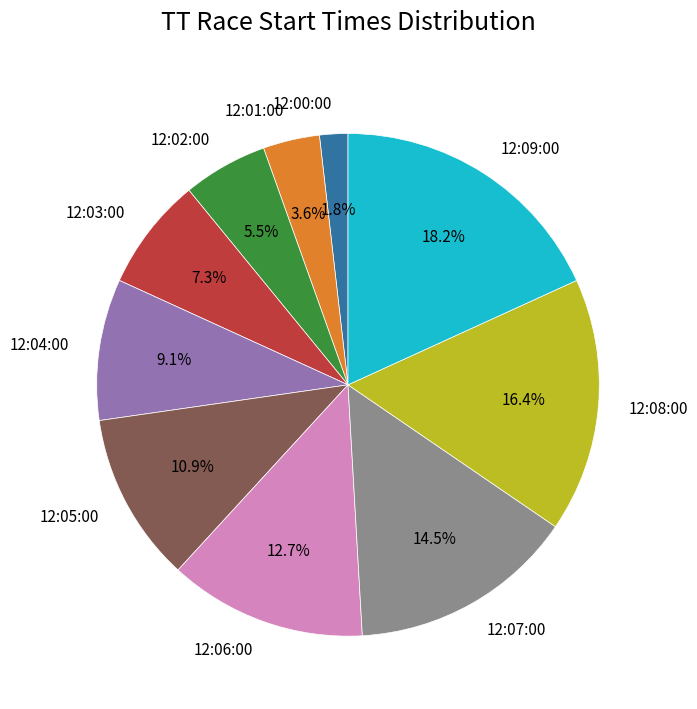

To the nearest percent, what is the difference between the 12:03:00 and 12:04:00 slice percentages?

2%